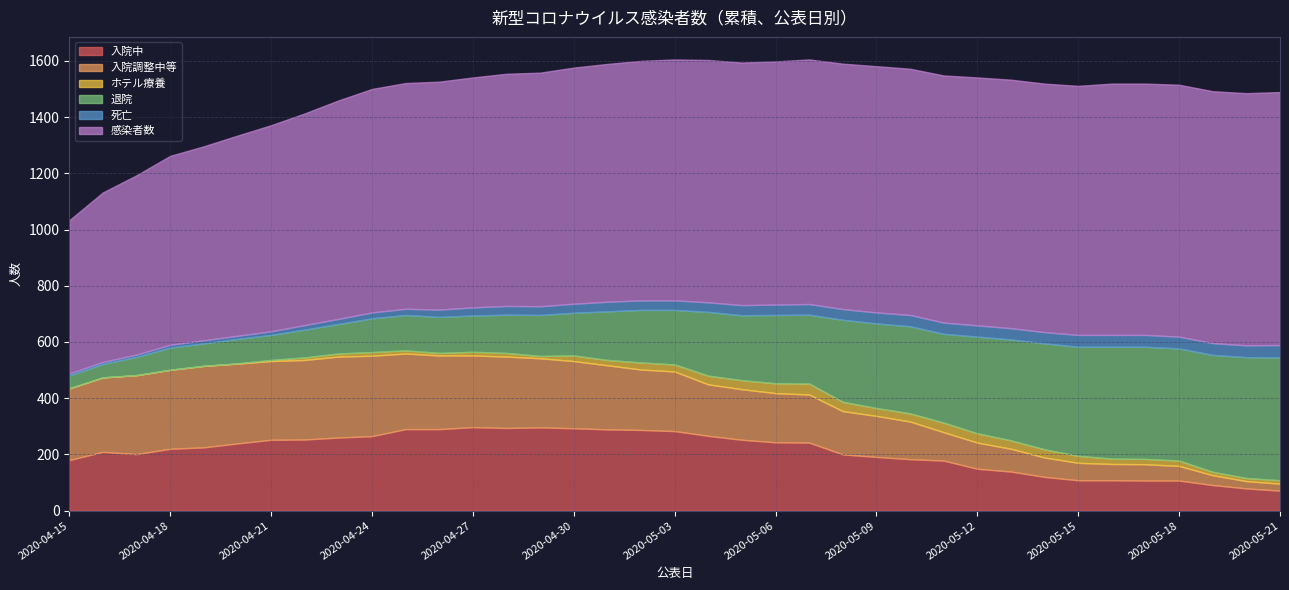

What is the sum of the 死亡 values at 2020-05-14 and 2020-04-18?

50